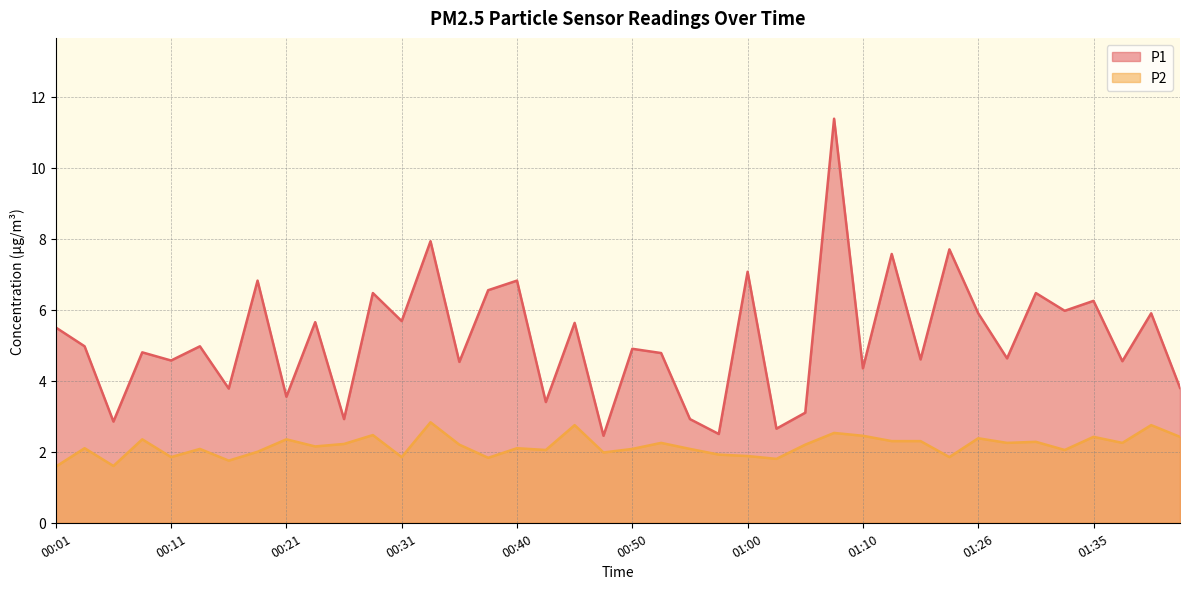

What is the highest value of the P2 series?

2.8